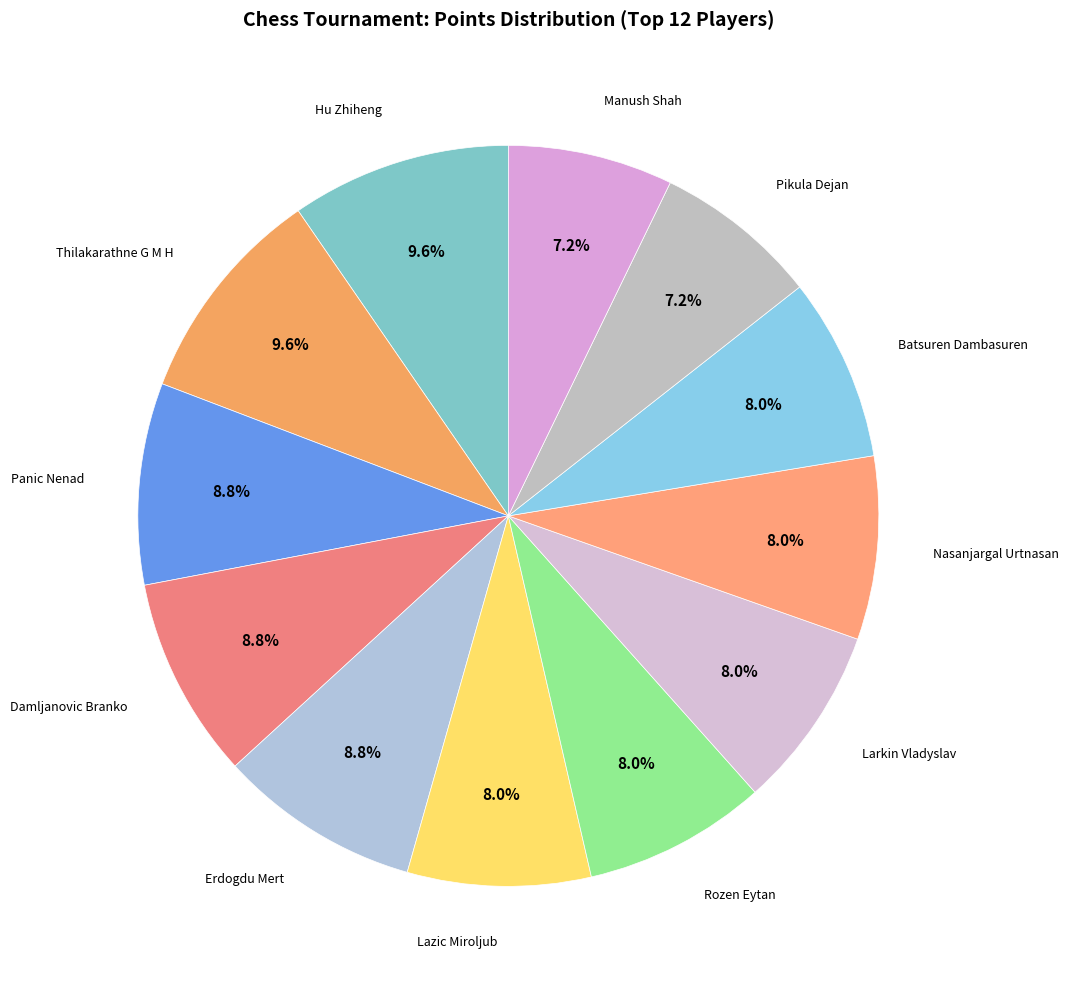

How many slices are in this pie chart?

12